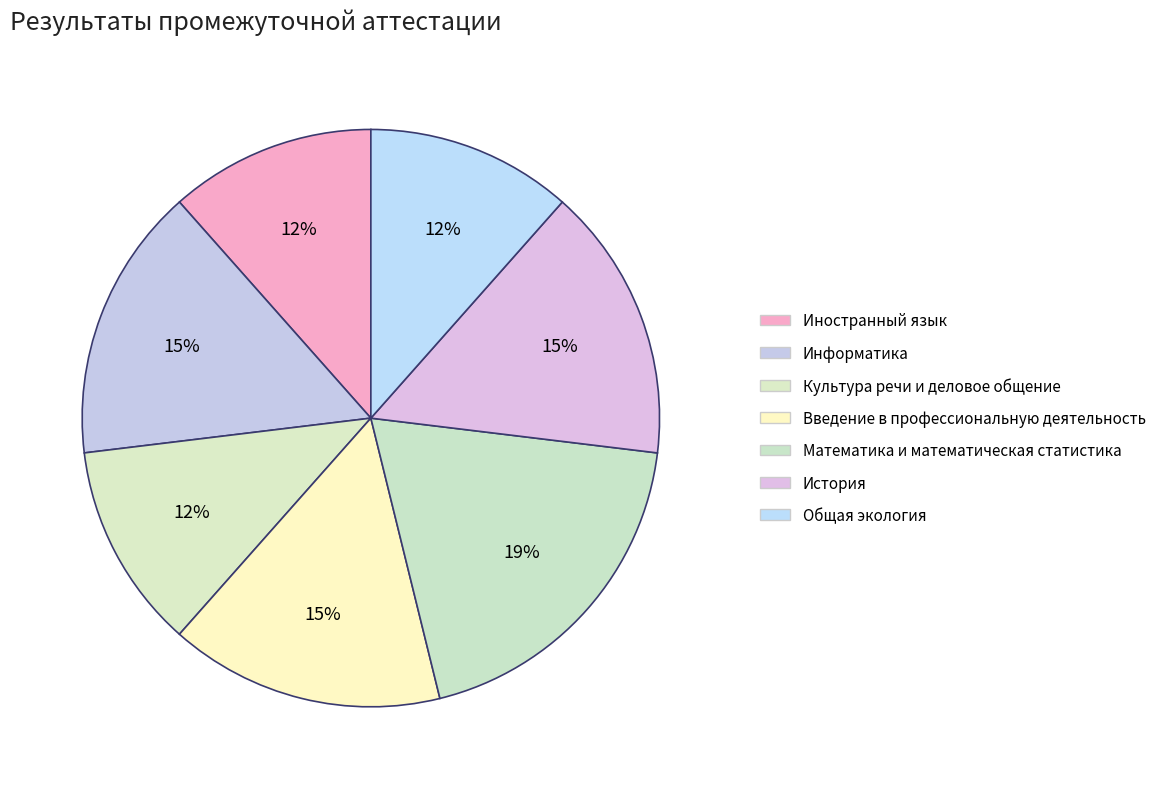

How many slices are in this pie chart?

7